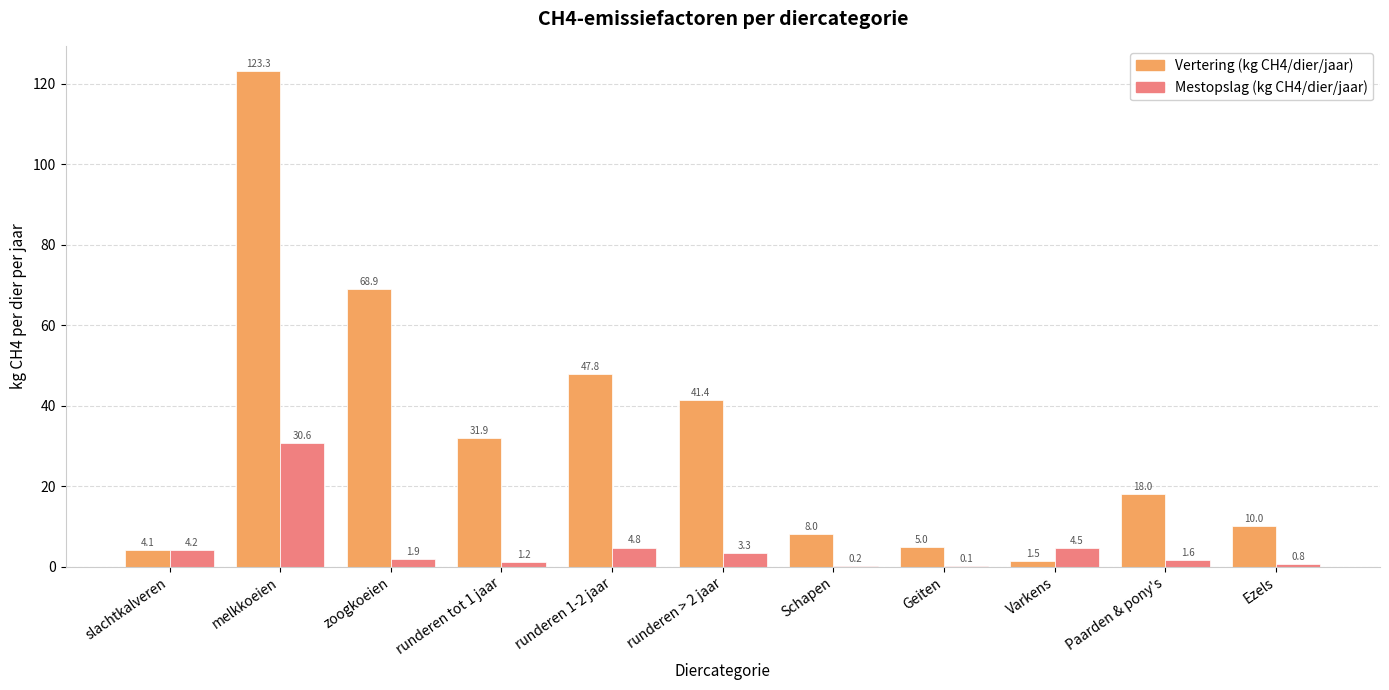

What is the difference between the Vertering (kg CH4/dier/jaar) values at runderen tot 1 jaar and melkkoeien?

91.3